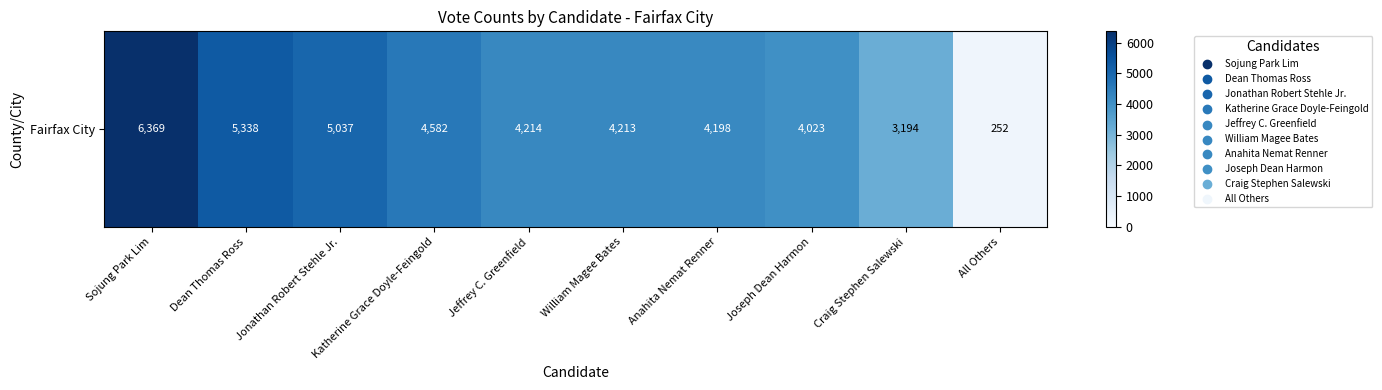

Count the number of categories in the chart.

10